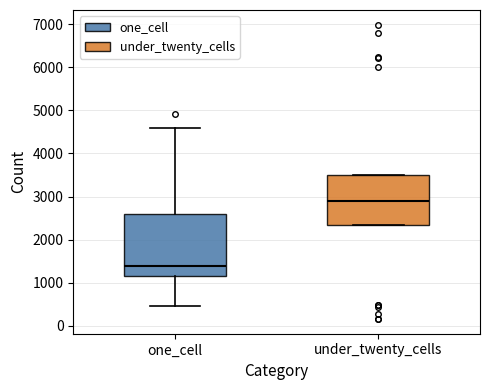

Comparing the boxes themselves (not the whiskers), which one is the tallest?

one_cell